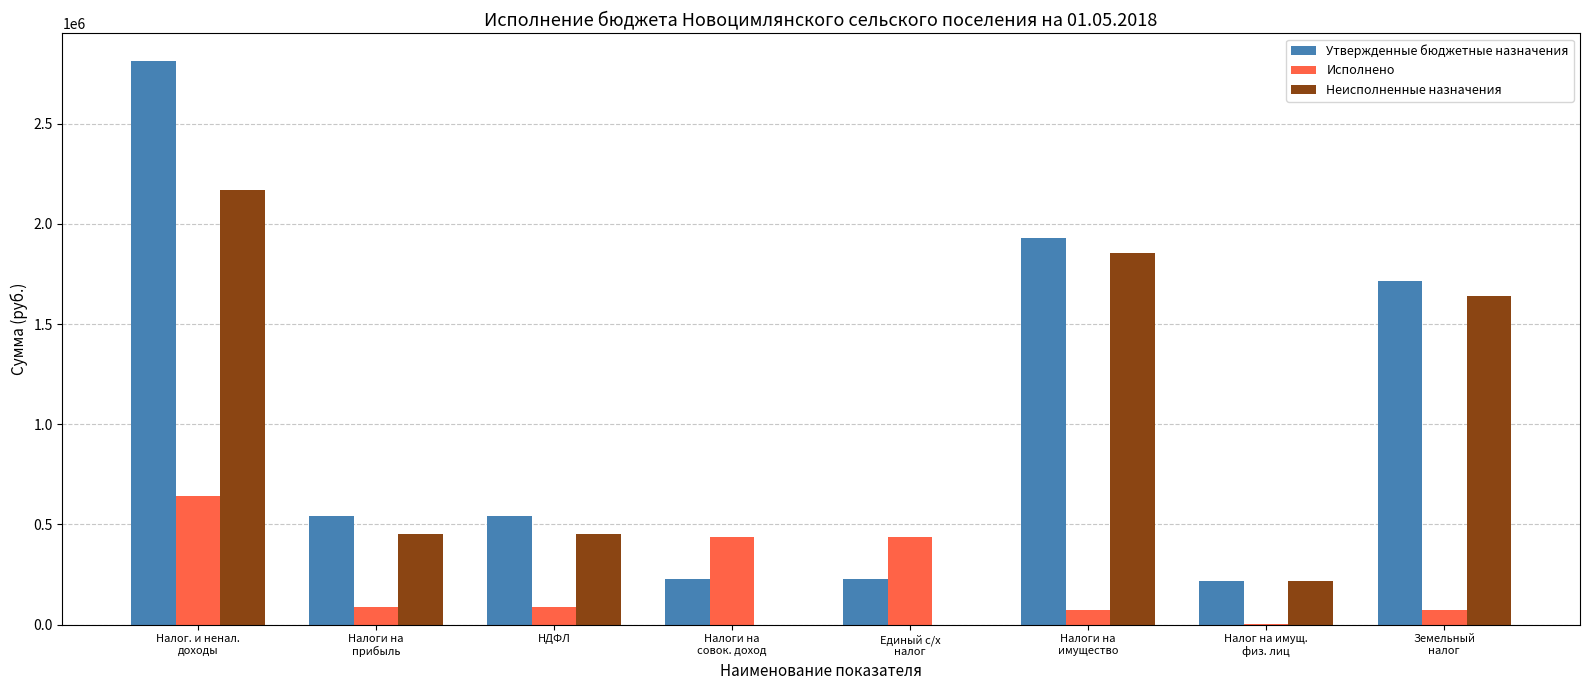

At which label is Неисполненные назначения closest to 1085840?

Земельный
налог